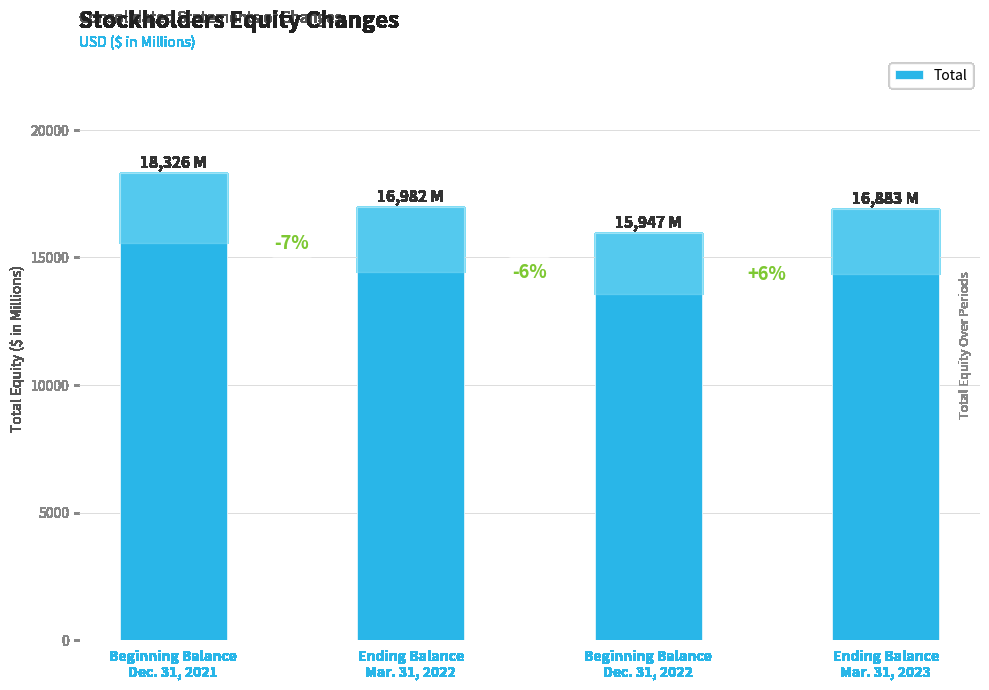

Rank the categories by value from highest to lowest.

Beginning Balance
Dec. 31, 2021, Ending Balance
Mar. 31, 2022, Ending Balance
Mar. 31, 2023, Beginning Balance
Dec. 31, 2022